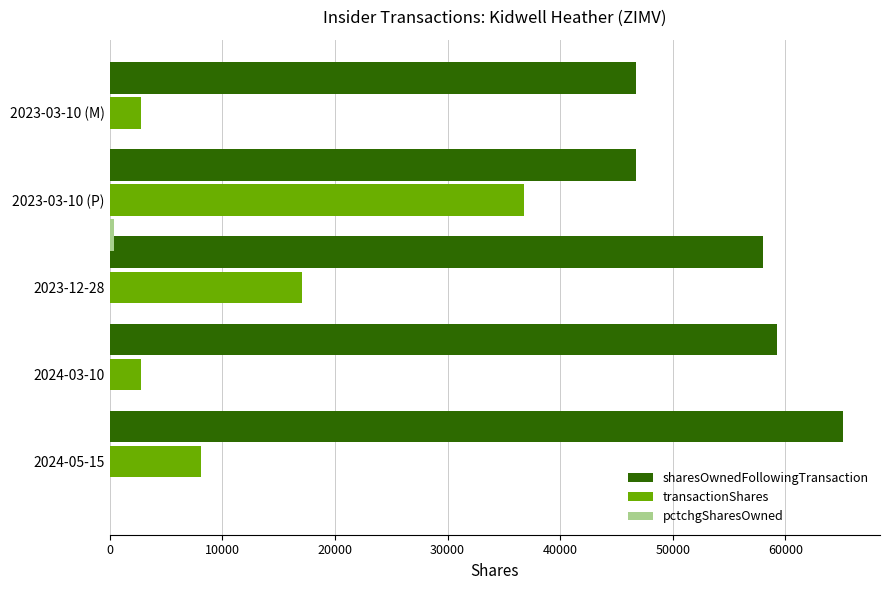

Which series has the largest total across all categories?

sharesOwnedFollowingTransaction